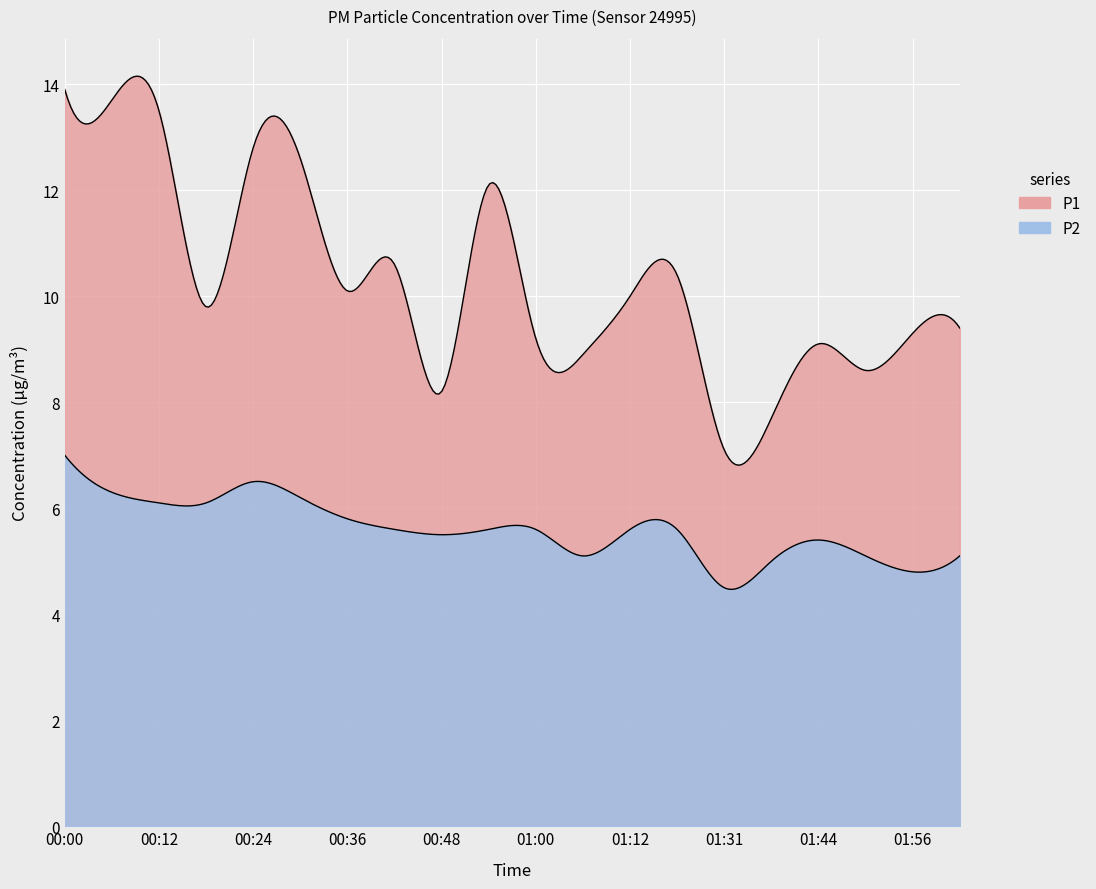

Rank the categories by P2 value from highest to lowest.

00:00, 00:24, 00:06, 00:30, 00:12, 00:18, 00:36, 00:42, 00:54, 01:00, 01:12, 01:18, 00:48, 01:44, 01:06, 01:50, 02:02, 01:38, 01:56, 01:31